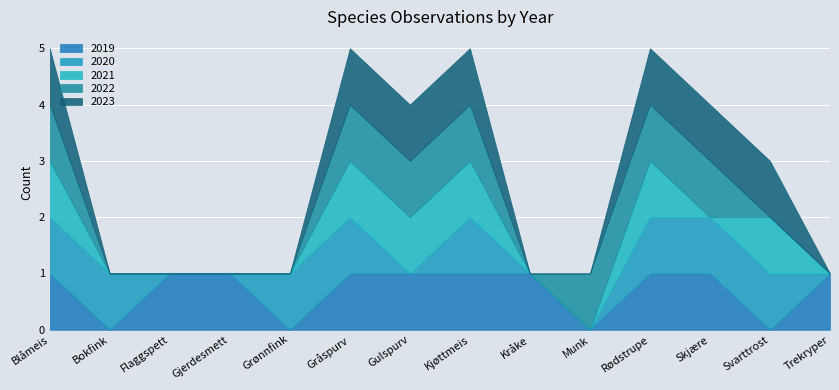

How many series are shown in this chart?

5